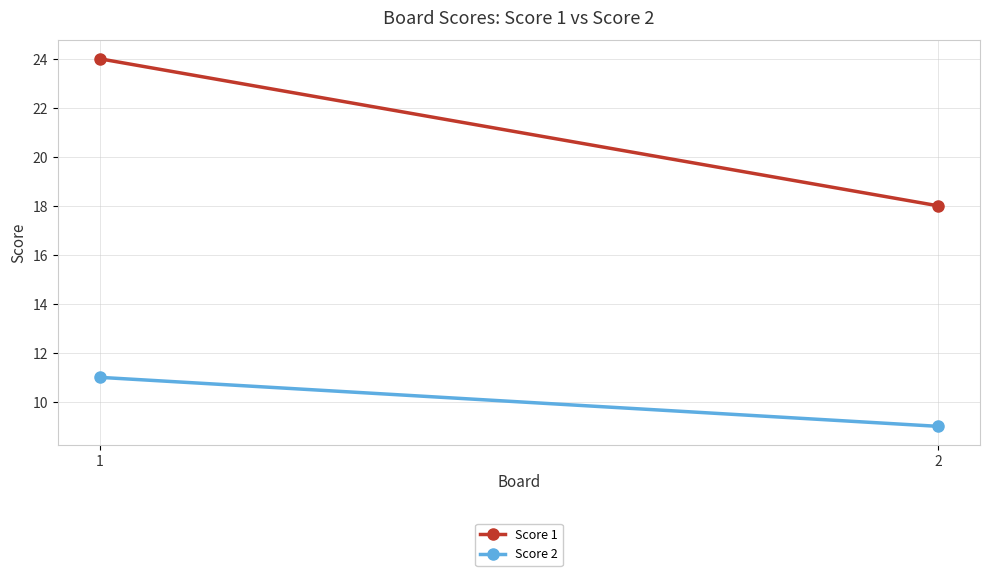

True or false: Score 1 has a value of 18 at 2.

True